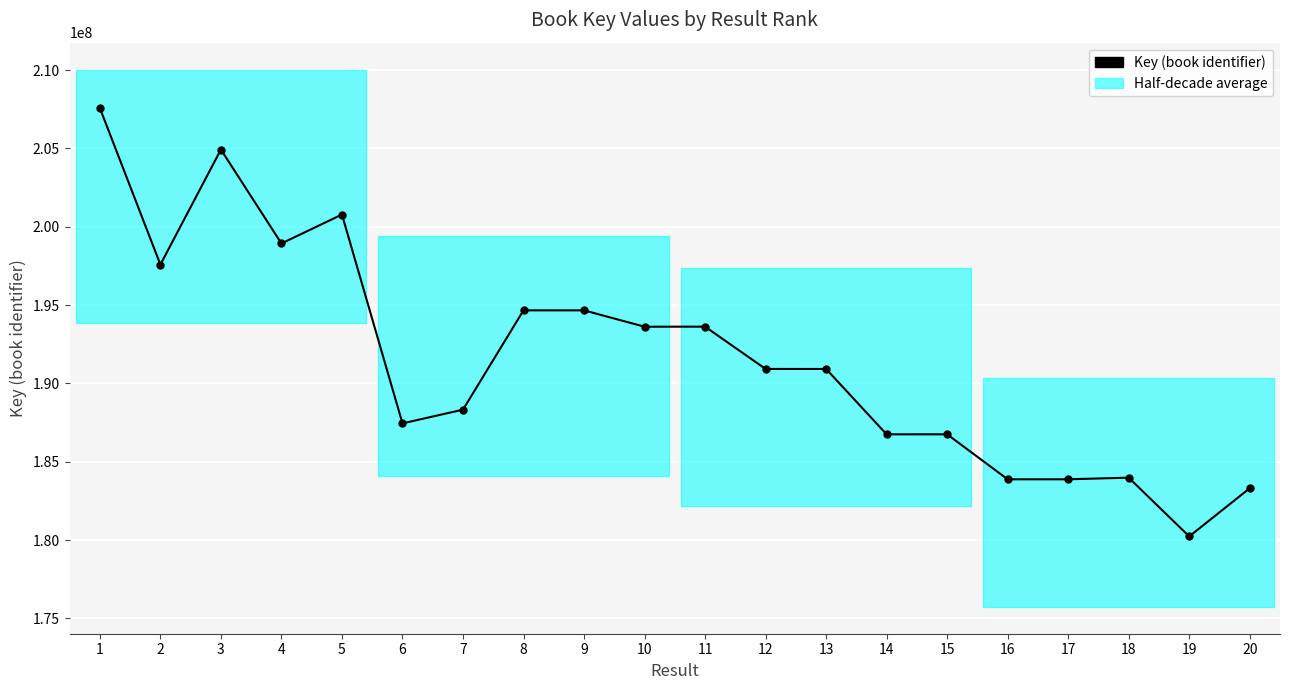

How many lines are shown in the chart?

1